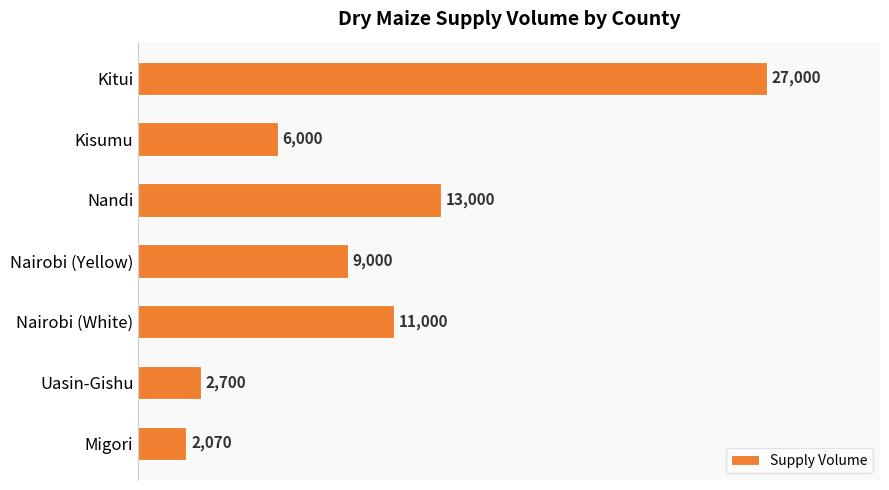

How many bars are there in total?

7